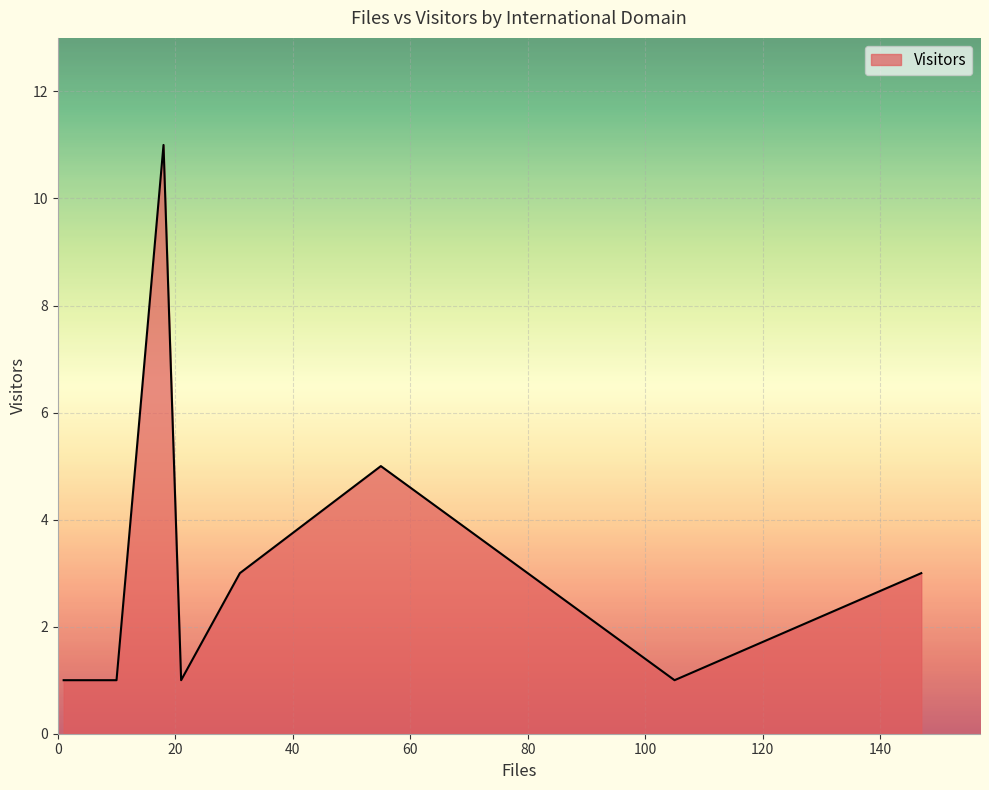

True or false: the data shows 2 at u-aizu.ac.jp.

False